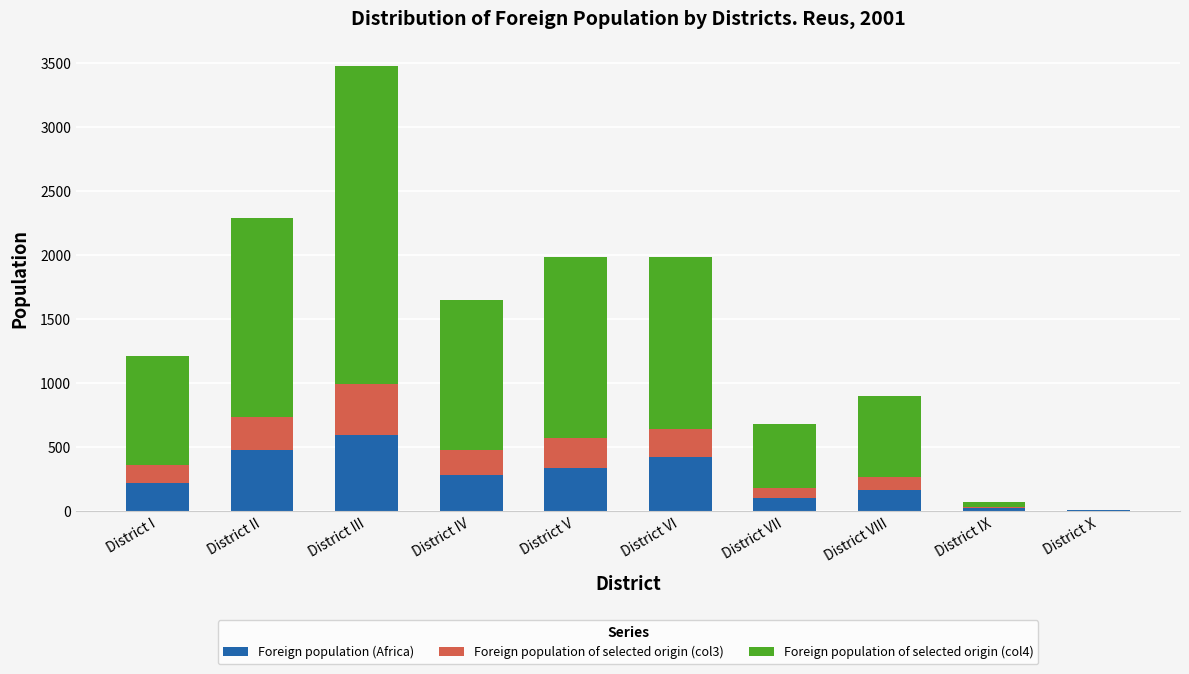

At which category is the sum across all series the highest?

District III